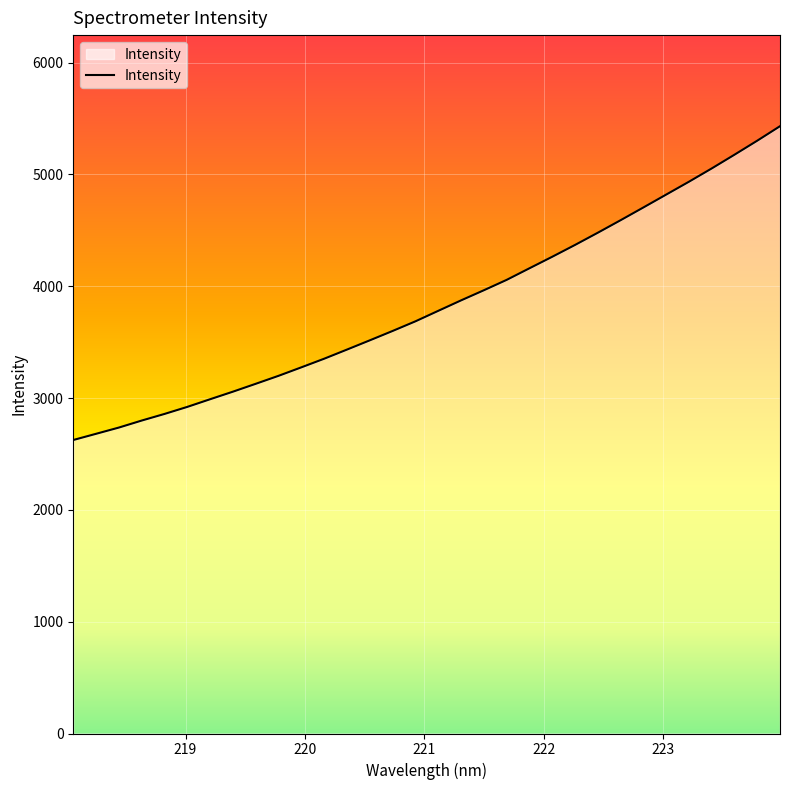

What is the greatest value displayed?

5430.5